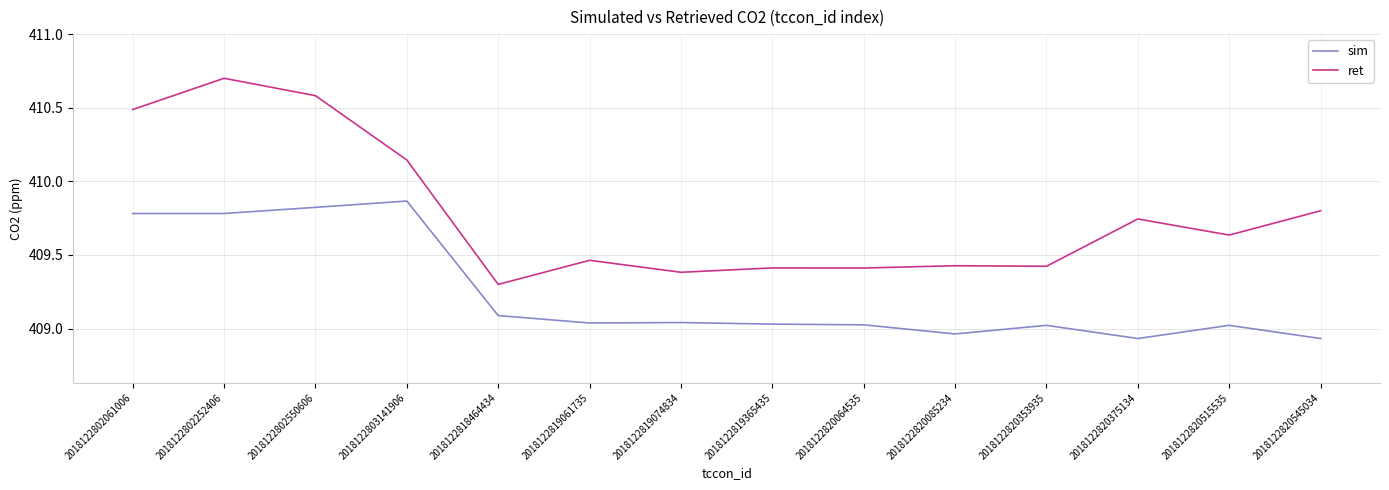

Where is the first local maximum for sim?

2018122803141906